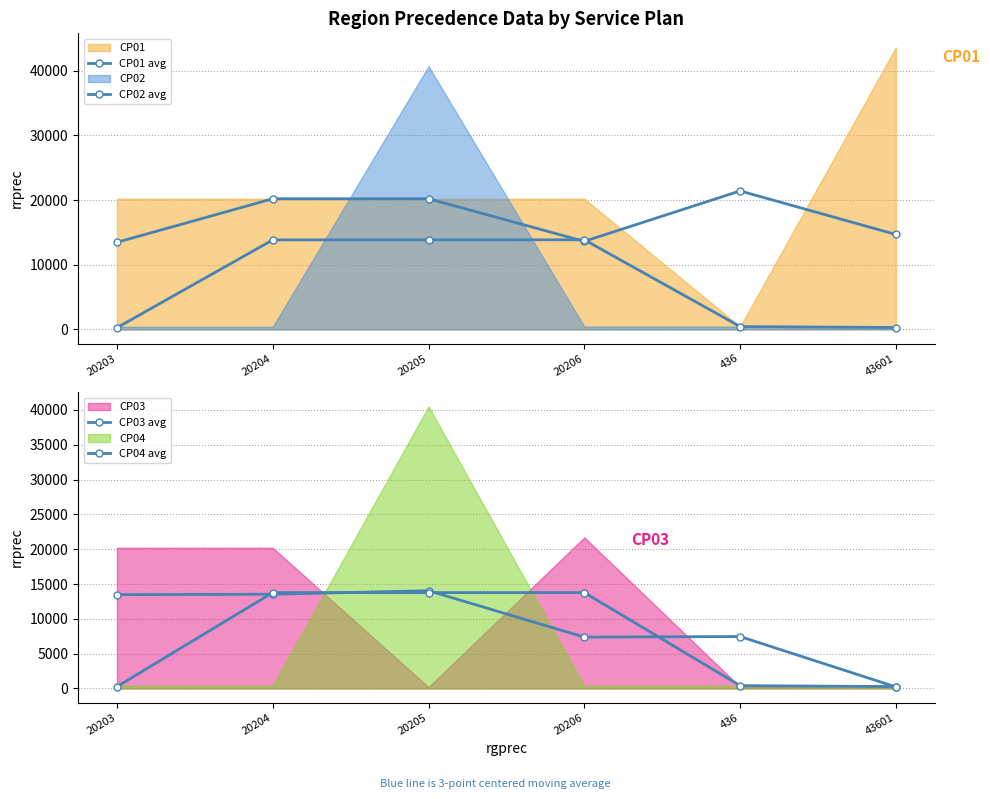

Reading left to right, transcribe all the data shown in this chart.

CP01 avg: 13469.0	20204.0	20205.0	13615.7	21414.3	14679.0
CP02 avg: 270.7	13837.7	13848.3	13859.3	439.3	293.7
CP03 avg: 13469.7	13537.3	14037.3	7374.3	7456.3	222.3
CP04 avg: 269.0	13769.3	13770.3	13771.7	407.7	272.3